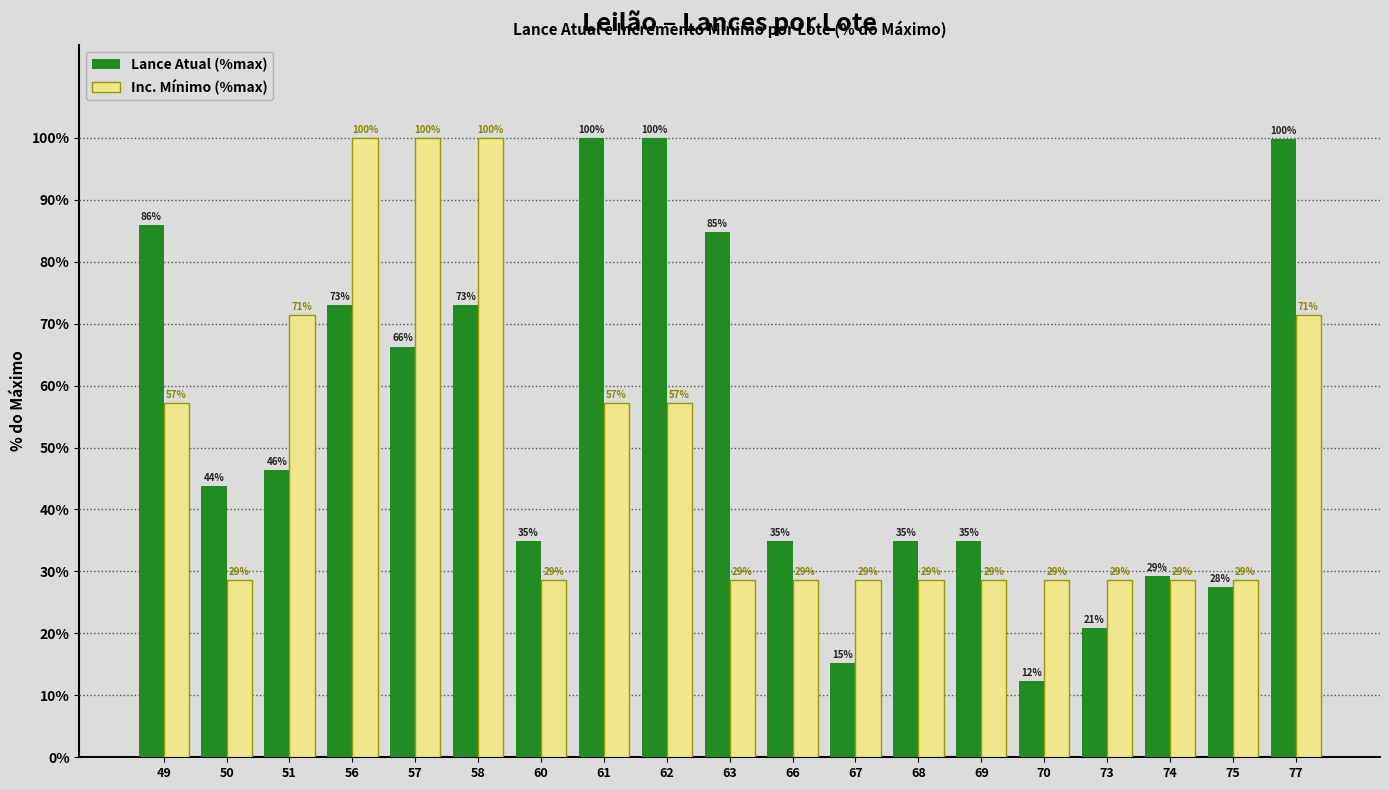

What is the lowest value of the Inc. Mínimo (%max) series?

28.6